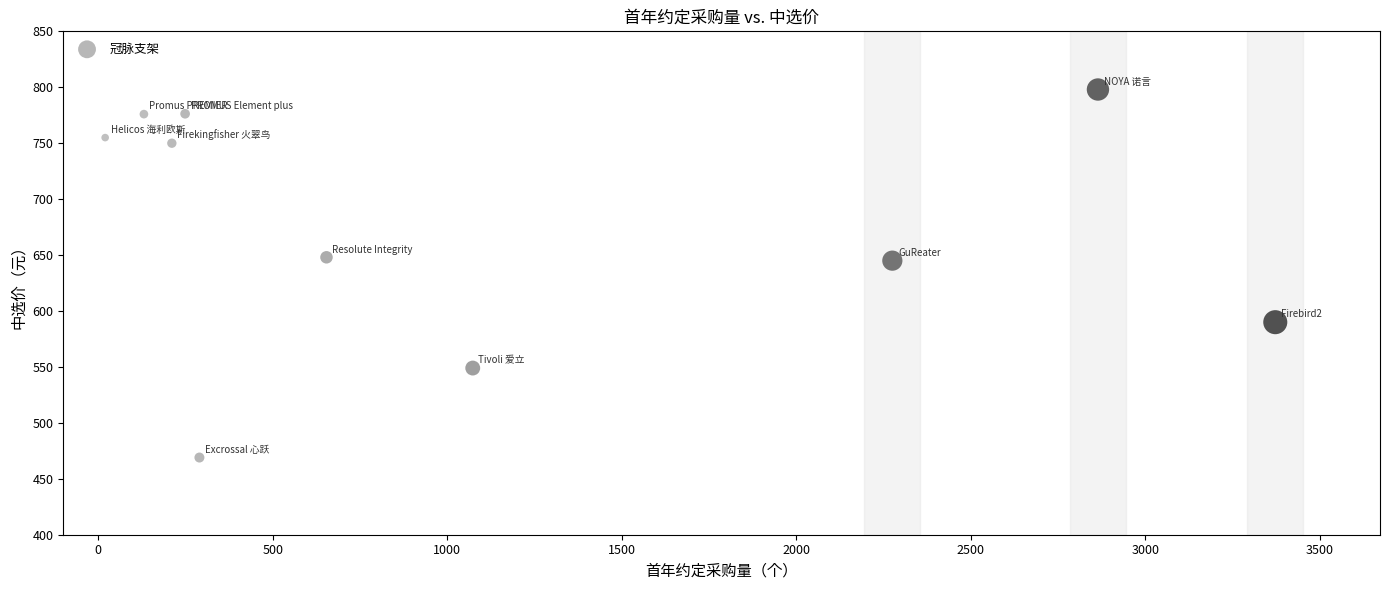

What is the range of Y values (max minus min)?

329.0